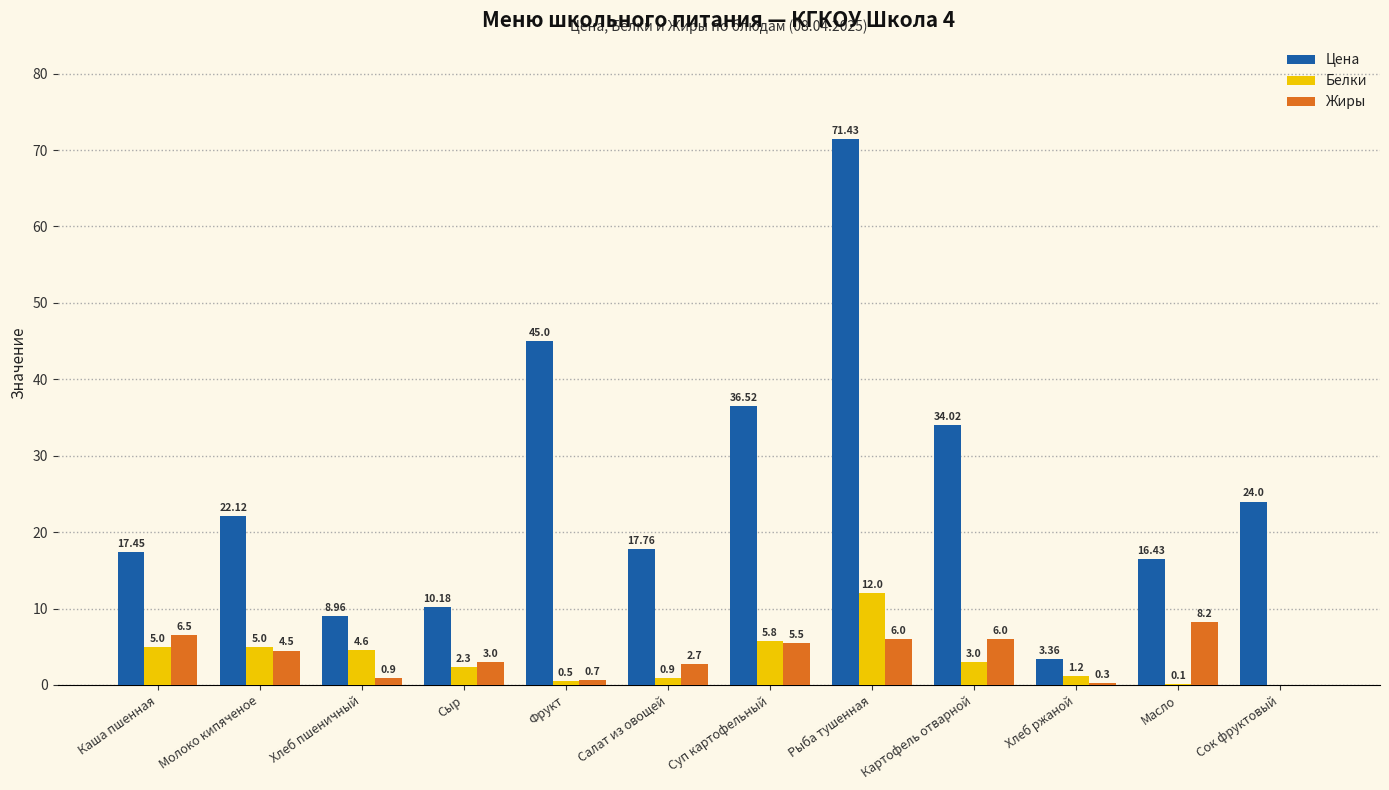

What are all the series names shown in the legend?

Цена, Белки, Жиры